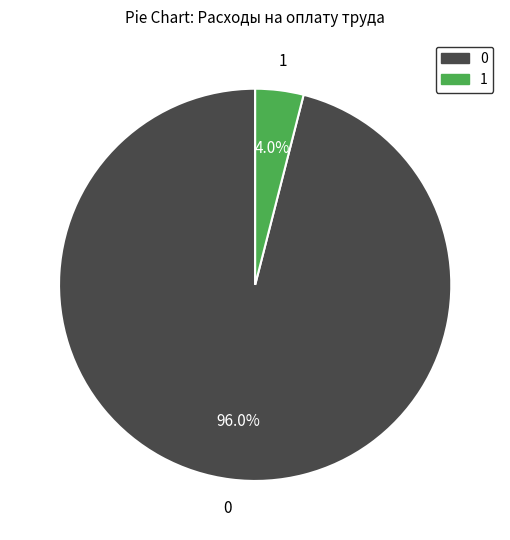

What is the total percentage of 0 and 1?

100.0%